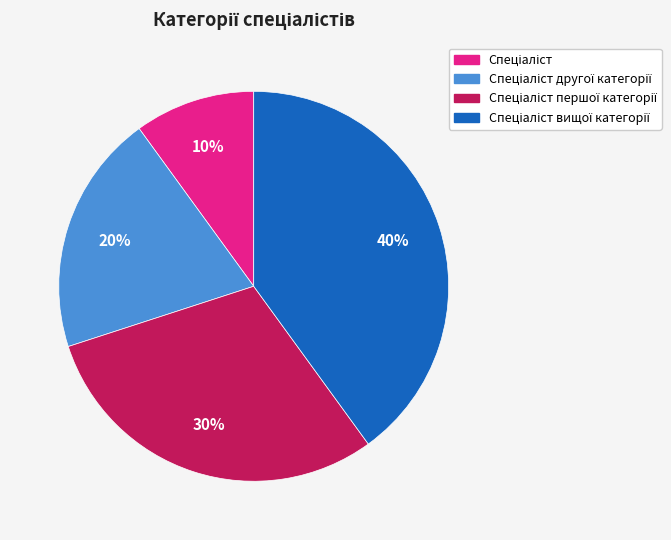

Is there any slice that represents more than half of the pie?

No